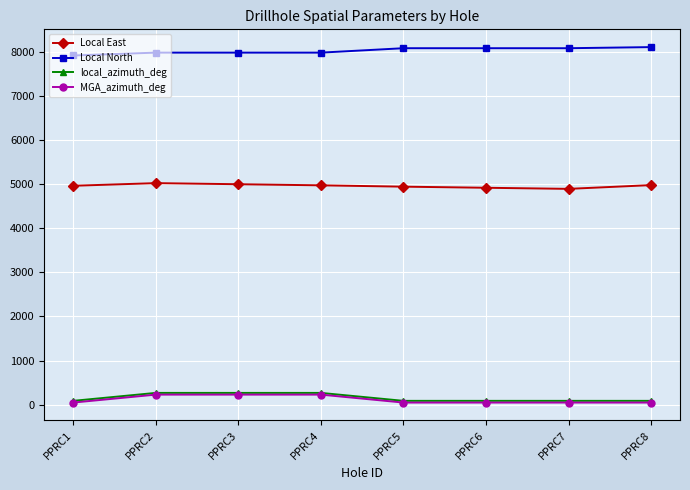

Is the value of Local North at PPRC6 greater than the value of MGA_azimuth_deg at PPRC2?

Yes